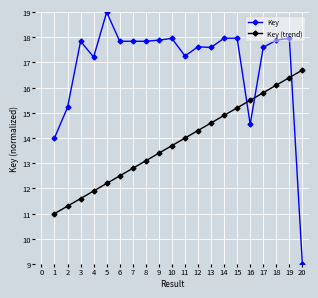

Where do Key and Key (trend) first cross each other?

15 and 16